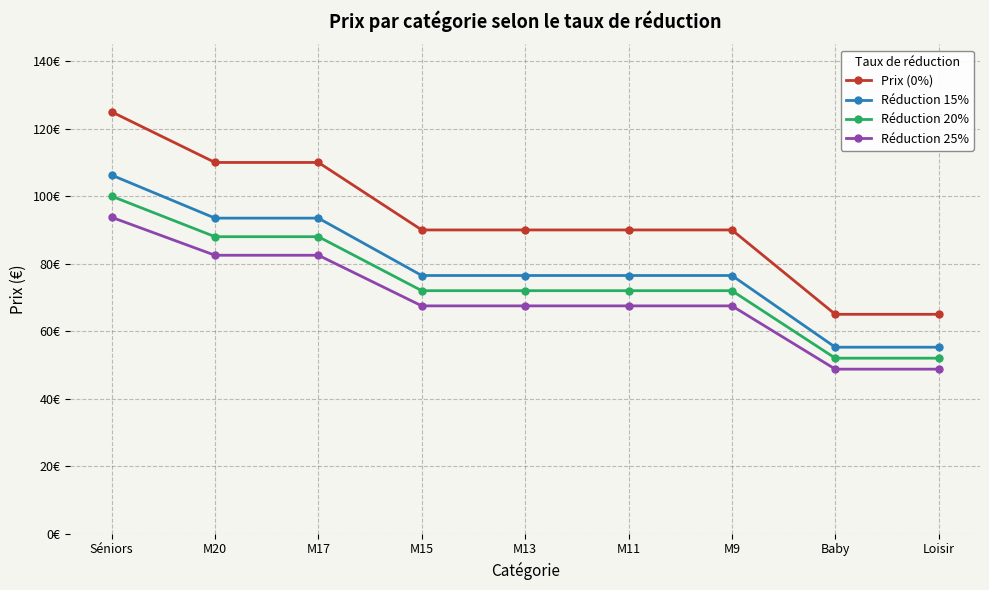

Is the value of Prix (0%) at M11 greater than the value of Réduction 20% at M9?

Yes